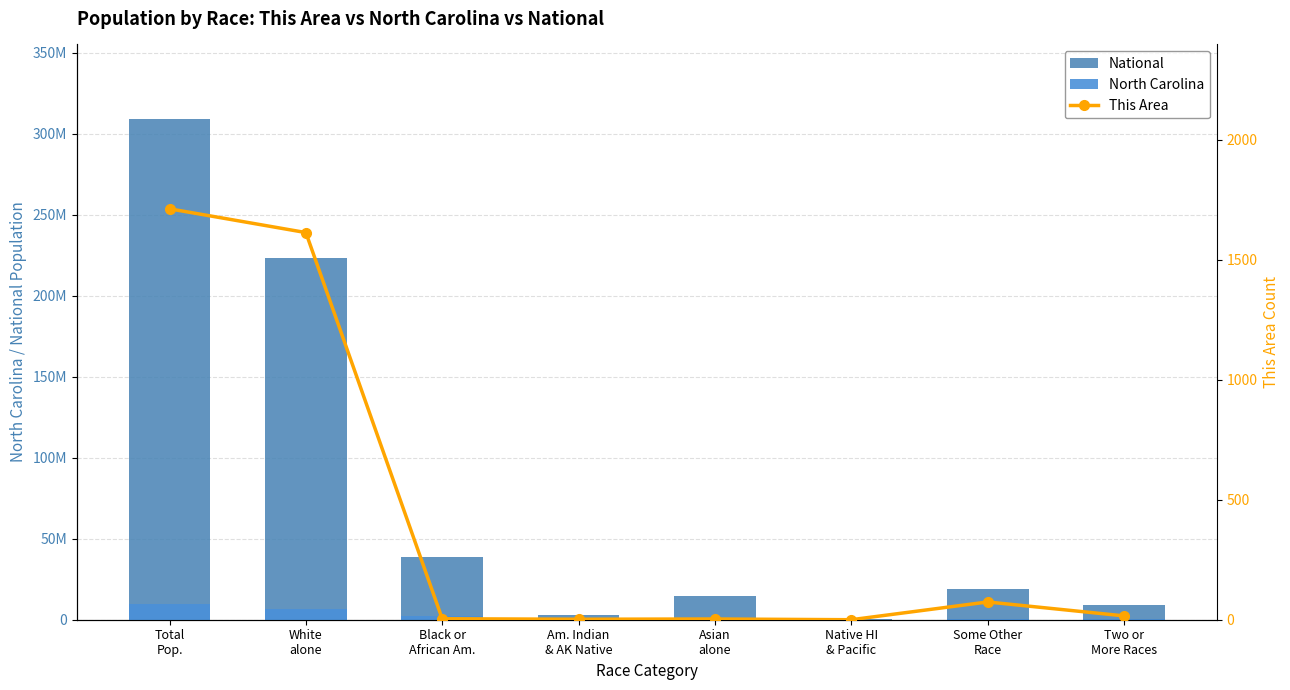

Reading right to left, list all the values displayed in this chart.

National: 9009073	19107368	540013	14674252	2932248	38929319	223553265	308745538
North Carolina: 206199	414030	6604	208962	122110	2048628	6528950	9535483
This Area: 16	74	0	3	2	4	1613	1712